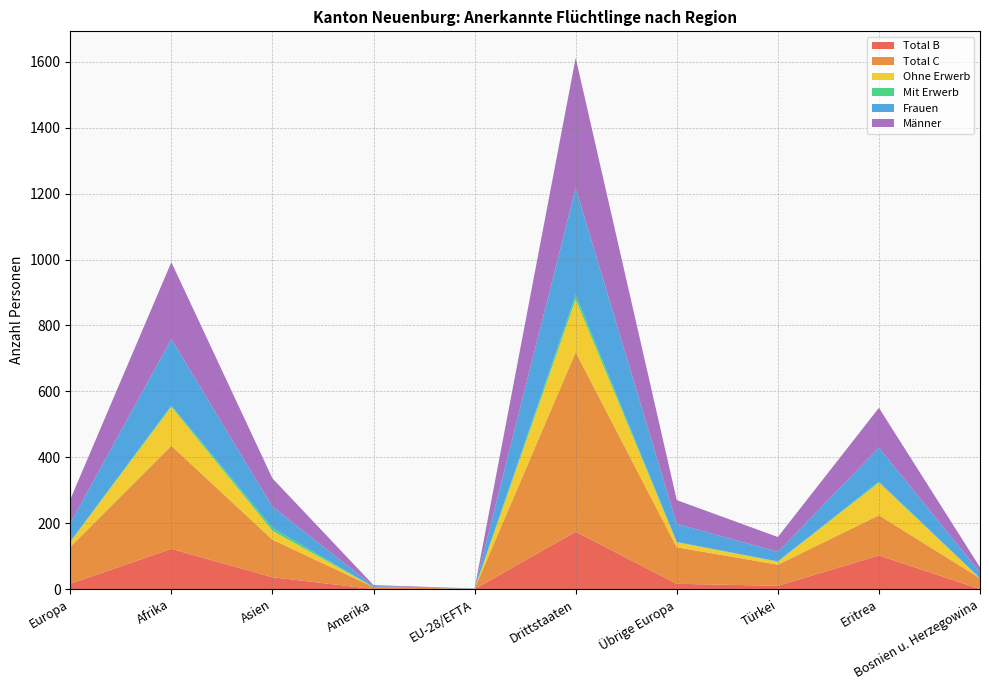

Reading left to right, extract all data points from this chart.

Total B: Europa=16	Afrika=122	Asien=36	Amerika=0	EU-28/EFTA=0	Drittstaaten=174	Übrige Europa=16	Türkei=10	Eritrea=102	Bosnien u. Herzegowina=0
Total C: Europa=112	Afrika=313	Asien=114	Amerika=6	EU-28/EFTA=1	Drittstaaten=545	Übrige Europa=111	Türkei=64	Eritrea=122	Bosnien u. Herzegowina=33
Ohne Erwerb: Europa=15	Afrika=118	Asien=27	Amerika=0	EU-28/EFTA=0	Drittstaaten=160	Übrige Europa=15	Türkei=9	Eritrea=99	Bosnien u. Herzegowina=0
Mit Erwerb: Europa=1	Afrika=4	Asien=9	Amerika=0	EU-28/EFTA=0	Drittstaaten=14	Übrige Europa=1	Türkei=1	Eritrea=3	Bosnien u. Herzegowina=0
Frauen: Europa=56	Afrika=202	Asien=64	Amerika=3	EU-28/EFTA=1	Drittstaaten=324	Übrige Europa=55	Türkei=29	Eritrea=103	Bosnien u. Herzegowina=18
Männer: Europa=72	Afrika=233	Asien=86	Amerika=3	EU-28/EFTA=0	Drittstaaten=395	Übrige Europa=72	Türkei=45	Eritrea=121	Bosnien u. Herzegowina=15